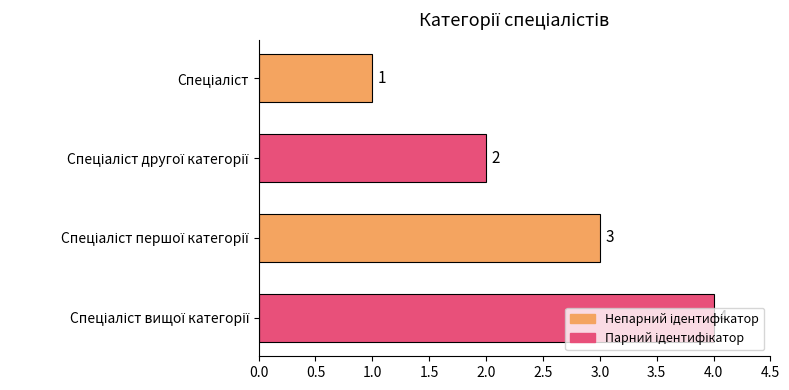

What is the greatest value displayed?

4